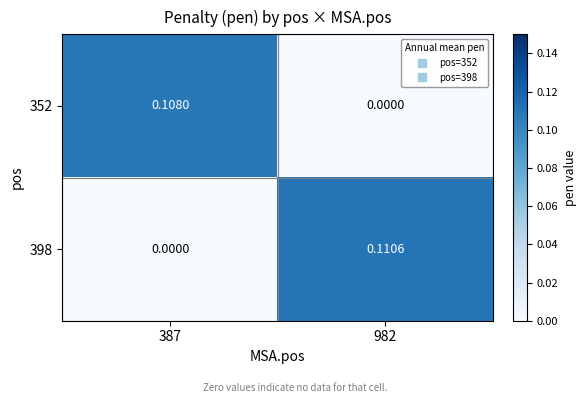

Is the value of 398 at 982 greater than the value of 352 at 982?

Yes